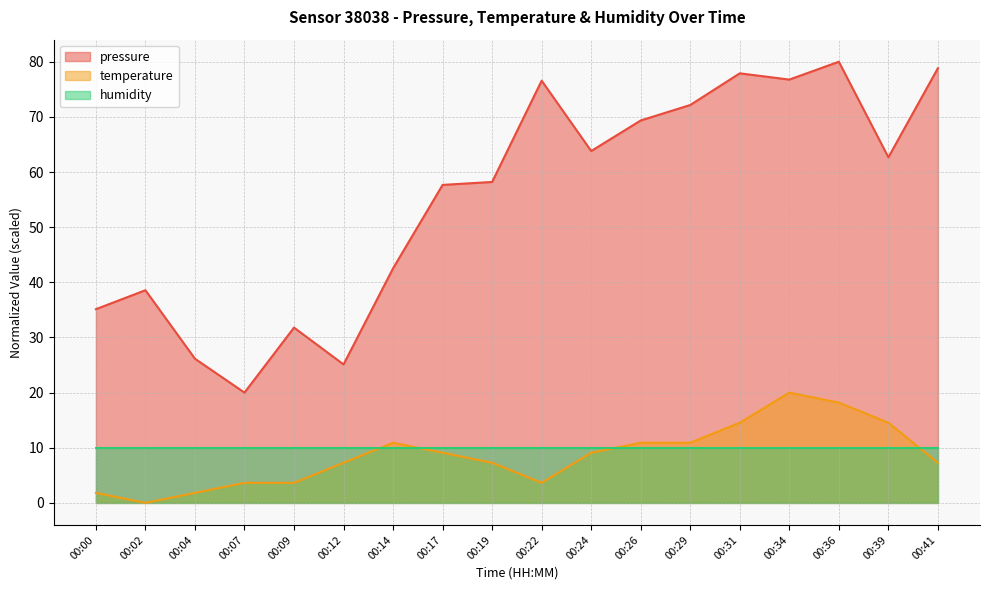

Is it true that temperature equals 10.9 at 00:26?

True